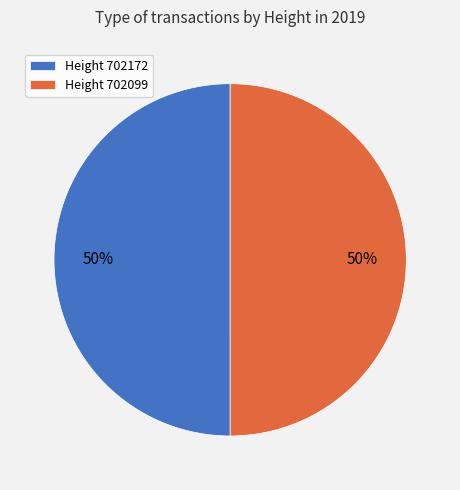

The Height 702172 slice represents 50% of the pie. True or false?

True